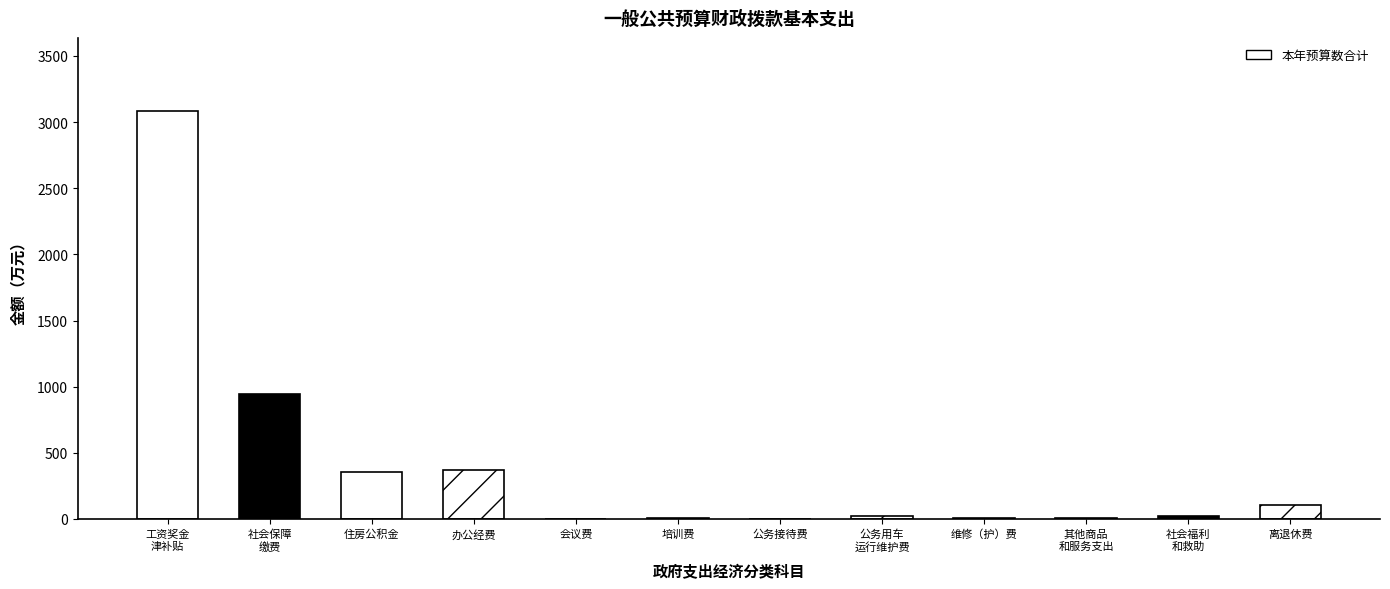

True or false: the data shows 168.1 at 办公经费.

False